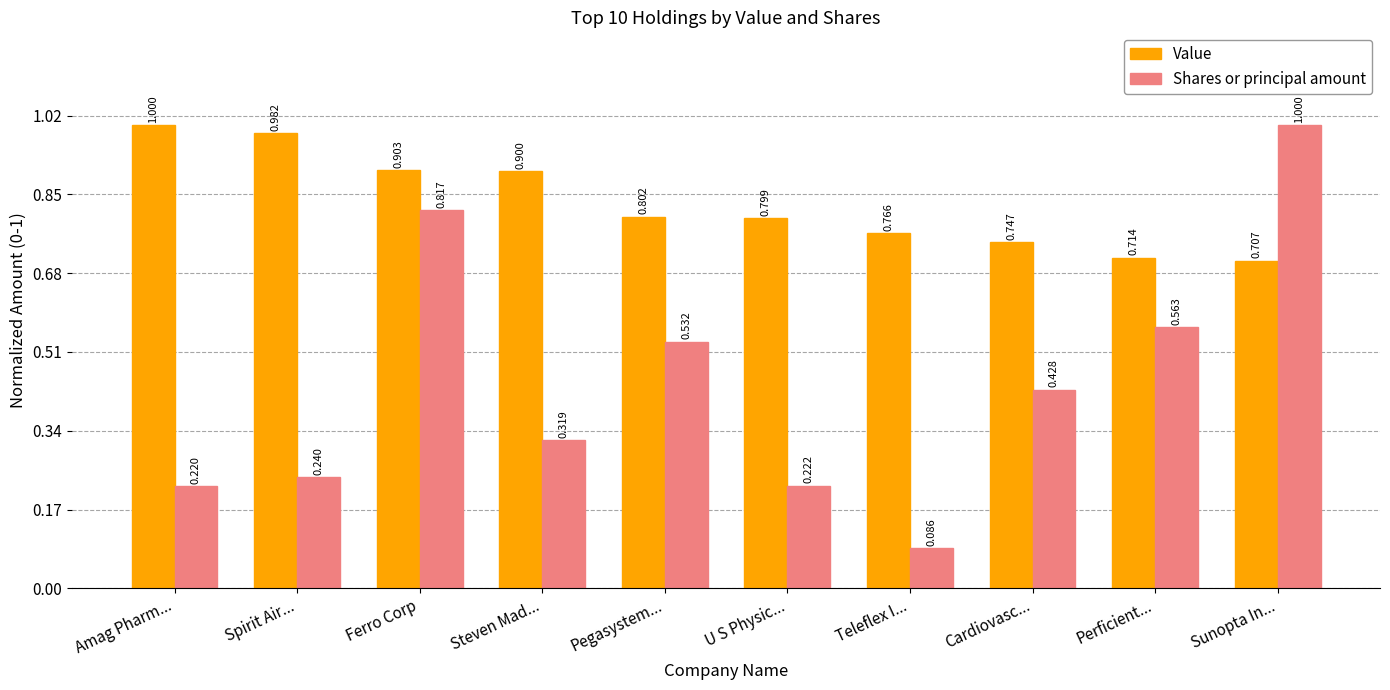

At which category is the sum across all series the highest?

Ferro Corp